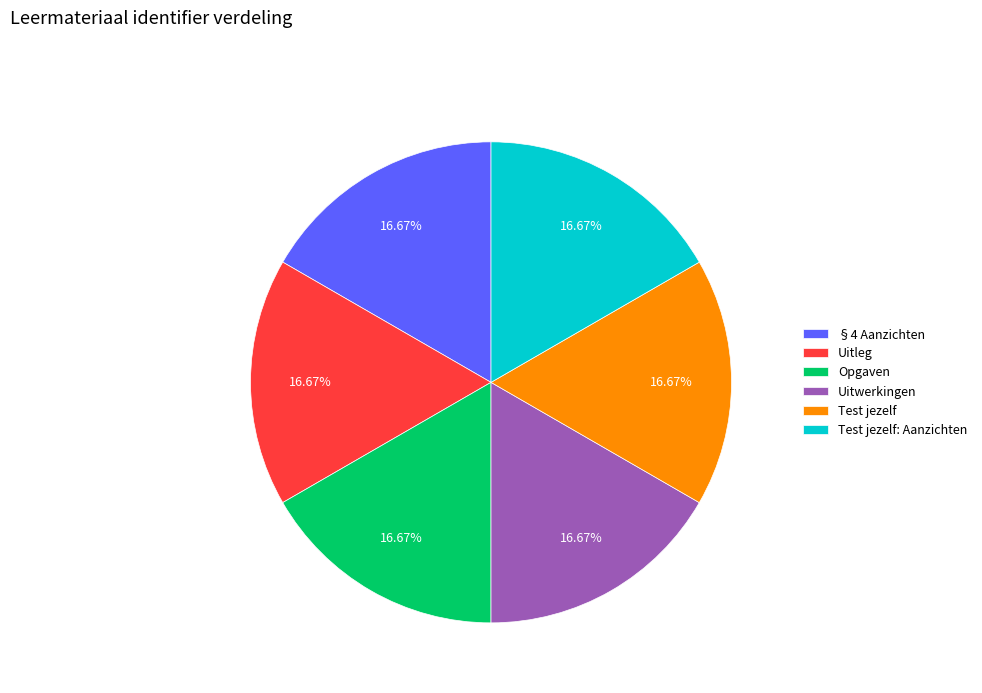

To the nearest percent, what portion does Uitwerkingen represent?

17%